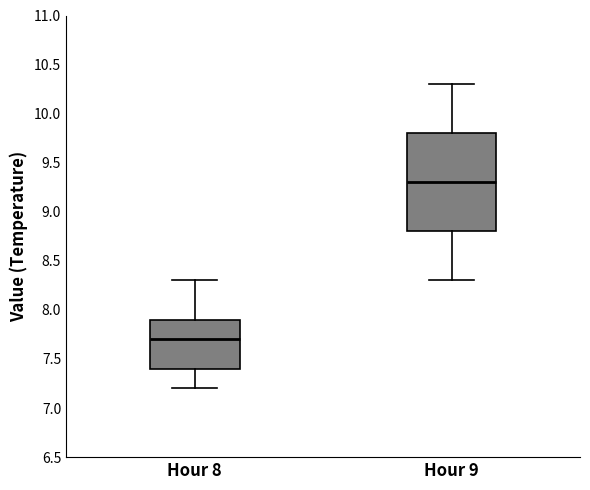

Where does the lower whisker of the box for Hour 9 end on the y-axis? The values are not printed on the chart, so give them approximately, as read against the axis.

8.3